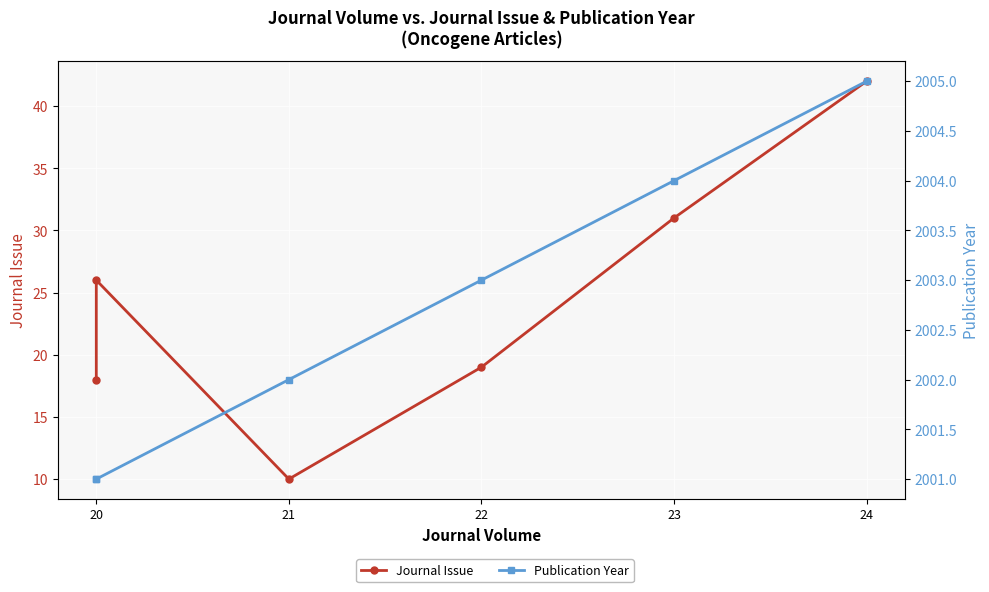

How many values in the Journal Issue series exceed 26?

2